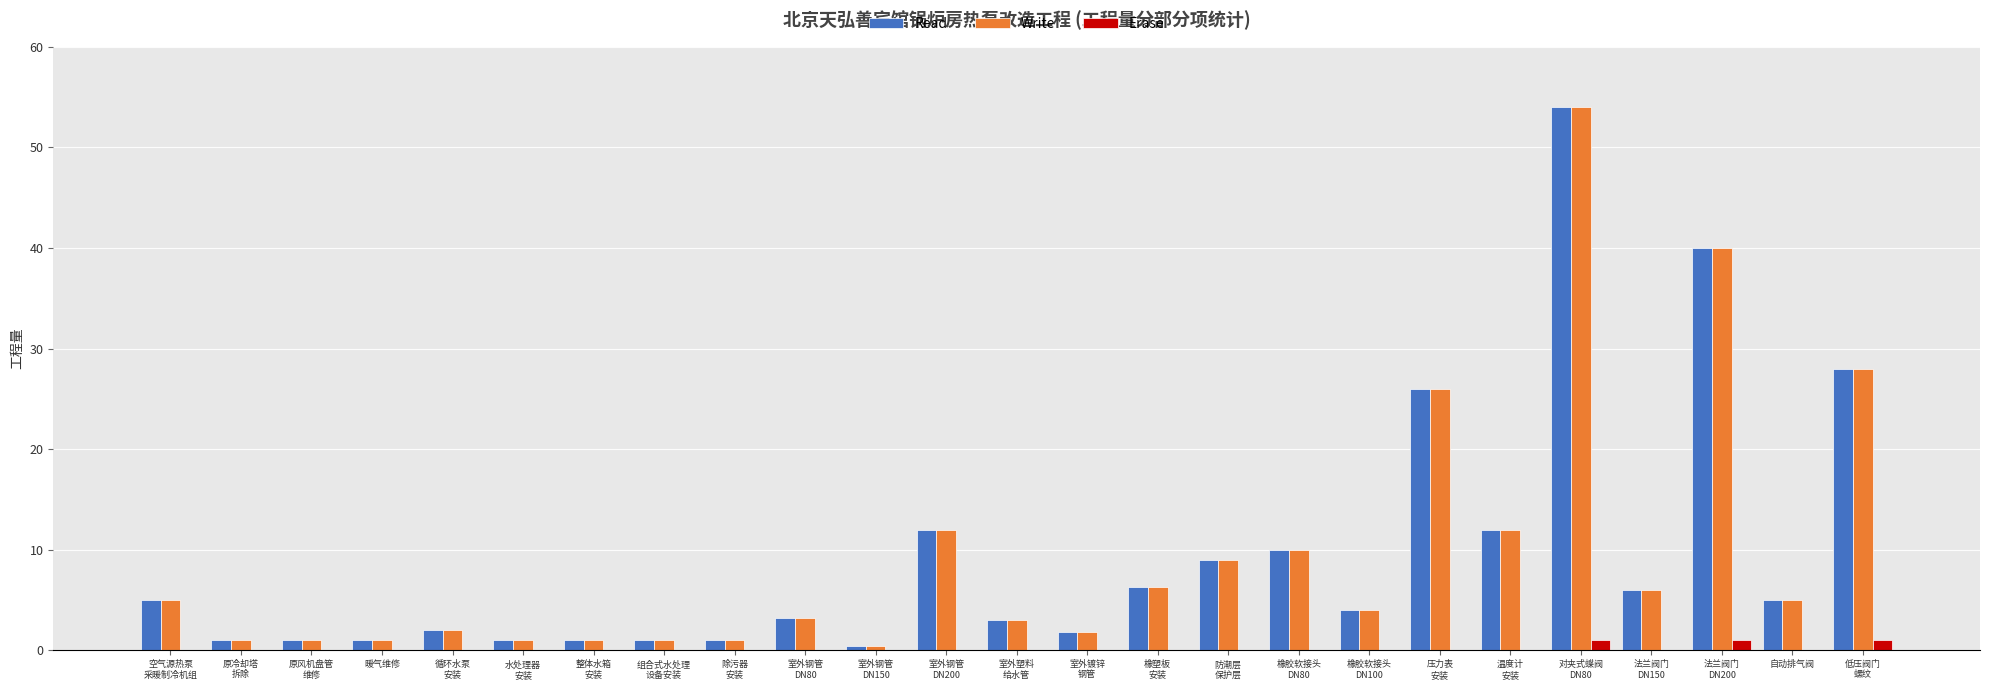

What is the sum of all Read values?

234.7